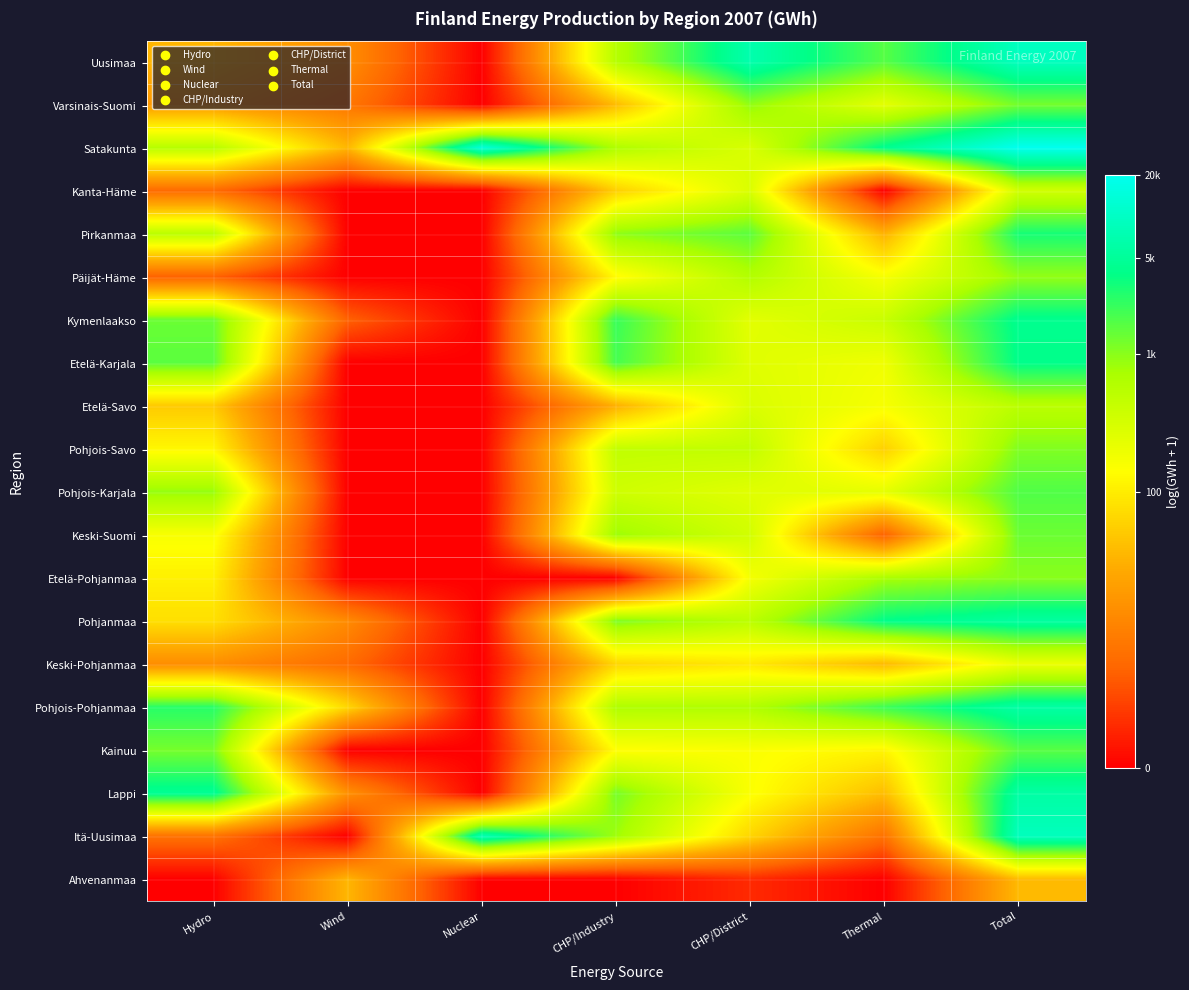

What is the spread (max minus min) of values at Nuclear?

9.6